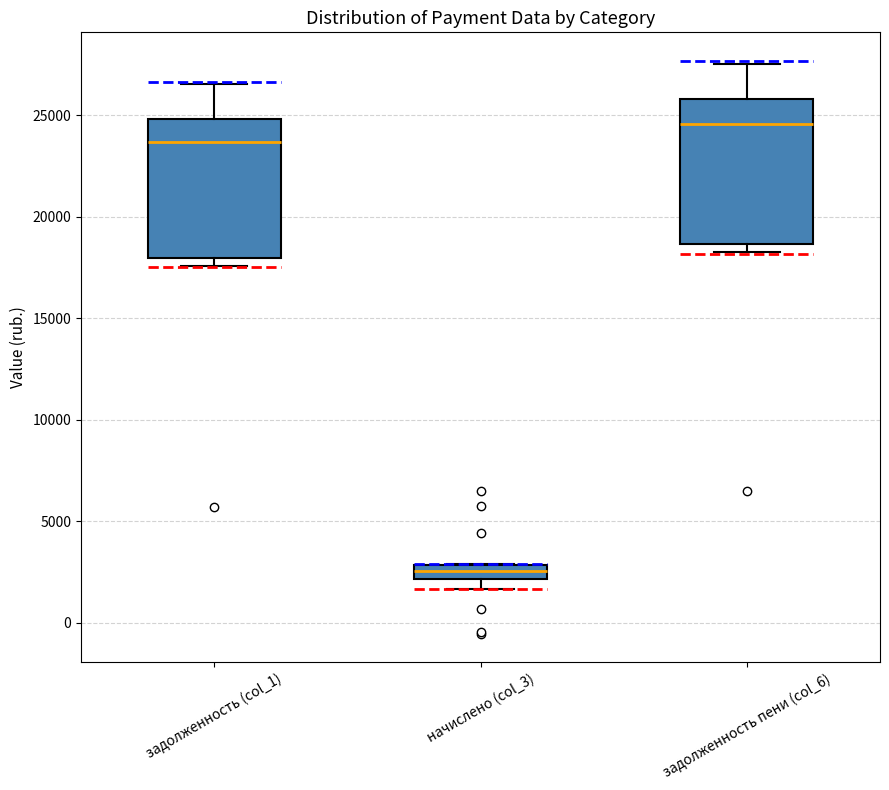

Where does the upper whisker of the box for задолженность пени (col_6) end on the y-axis? The values are not printed on the chart, so give them approximately, as read against the axis.

27500